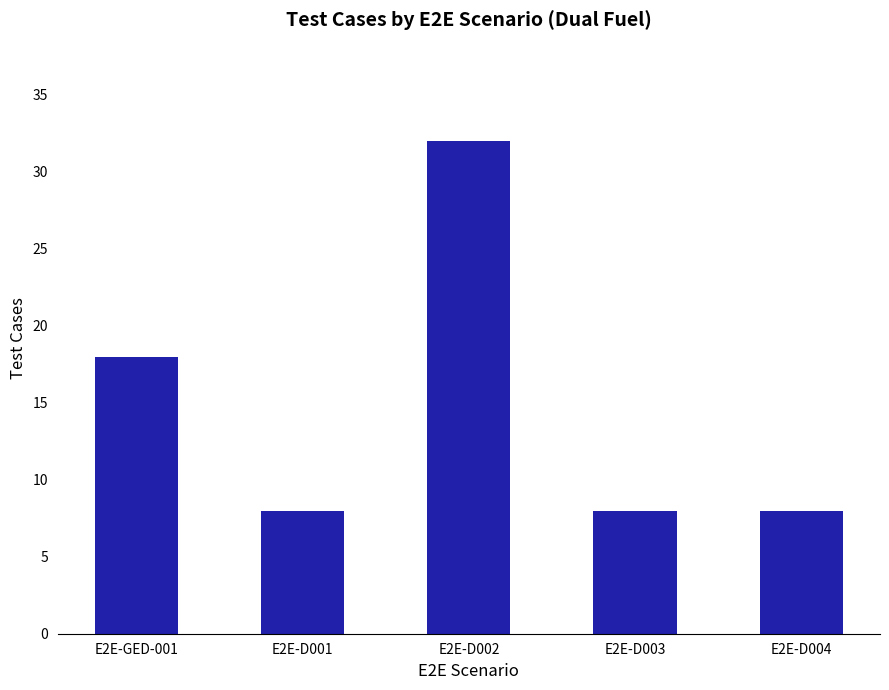

Does the chart contain any negative values?

No